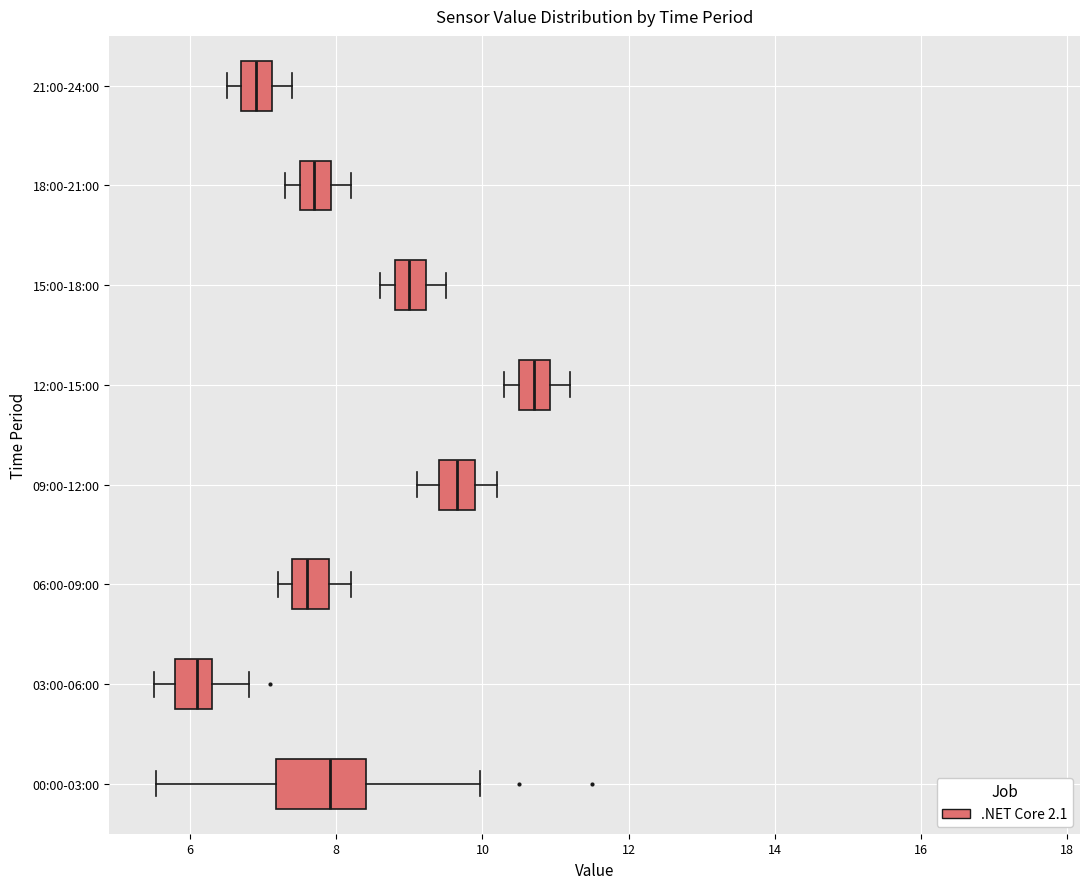

Where does the right whisker of the box for 00:00-03:00 end on the x-axis? The values are not printed on the chart, so give them approximately, as read against the axis.

10.0